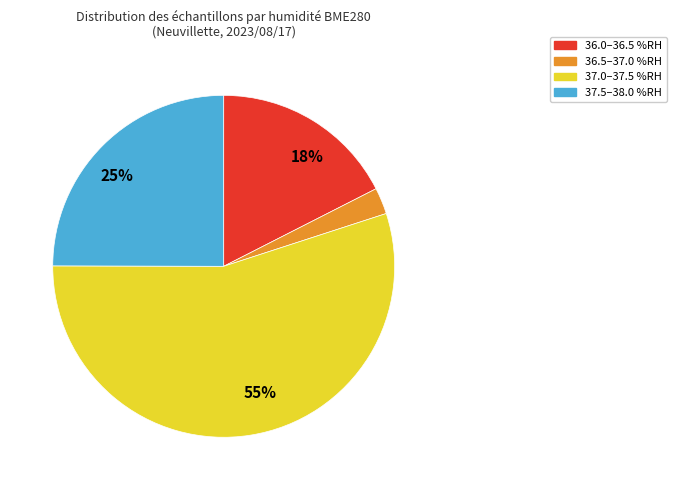

To the nearest percent, what is the average slice percentage?

25%